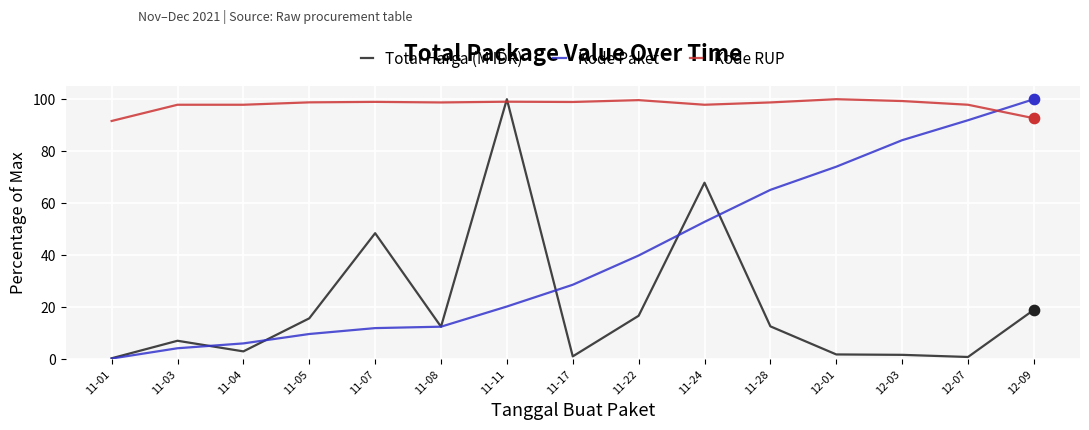

Which series has the largest total across all categories?

Kode RUP